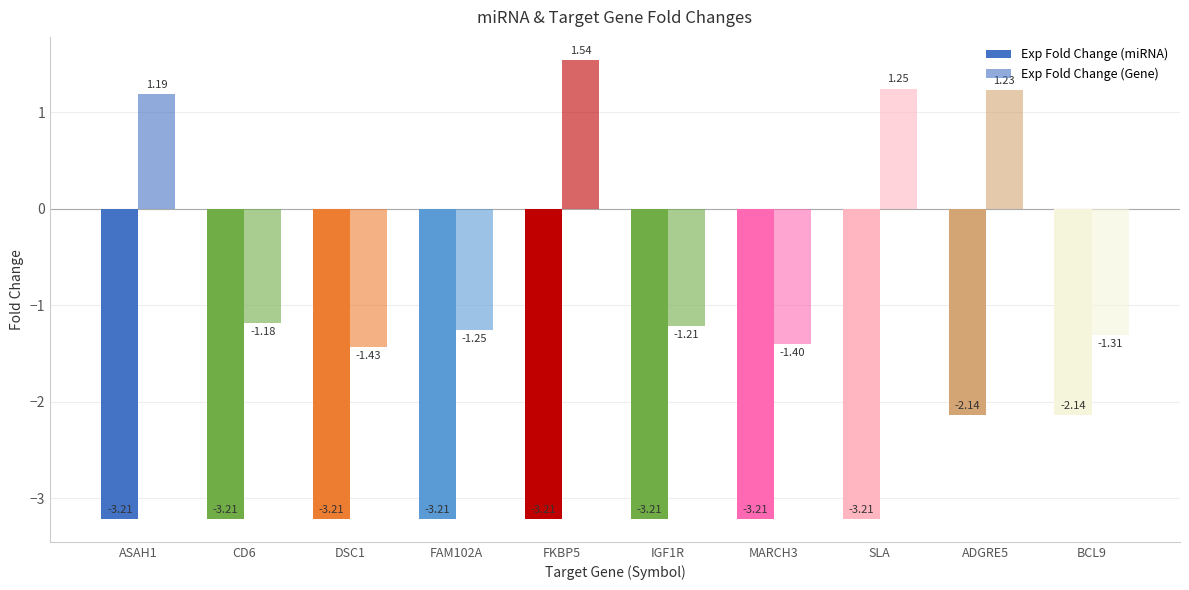

What is the sum of all Exp Fold Change (Gene) values?

-2.6